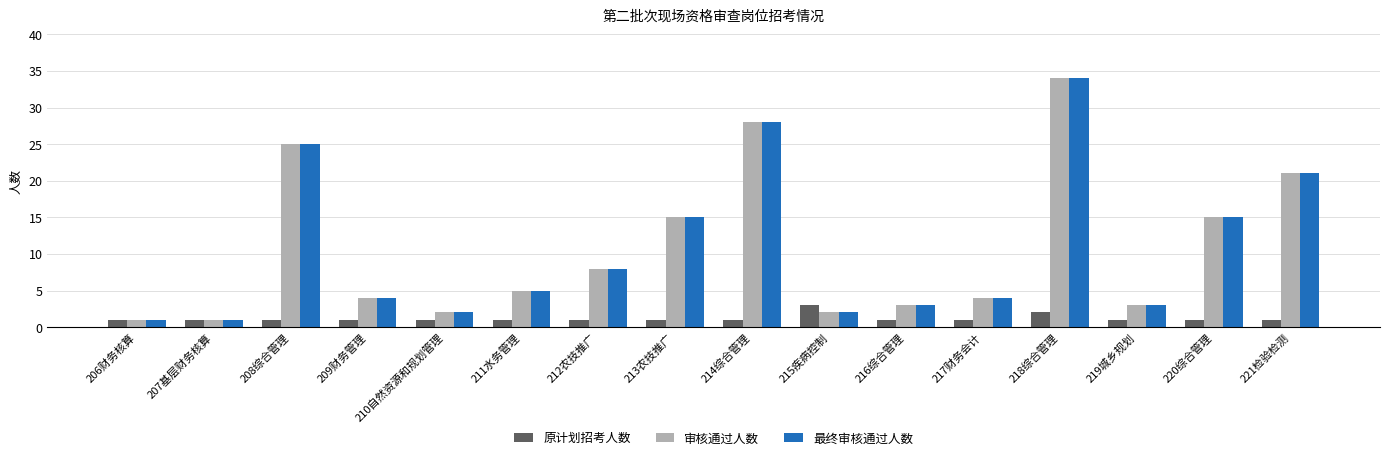

What is the total value across all series at 220综合管理?

31